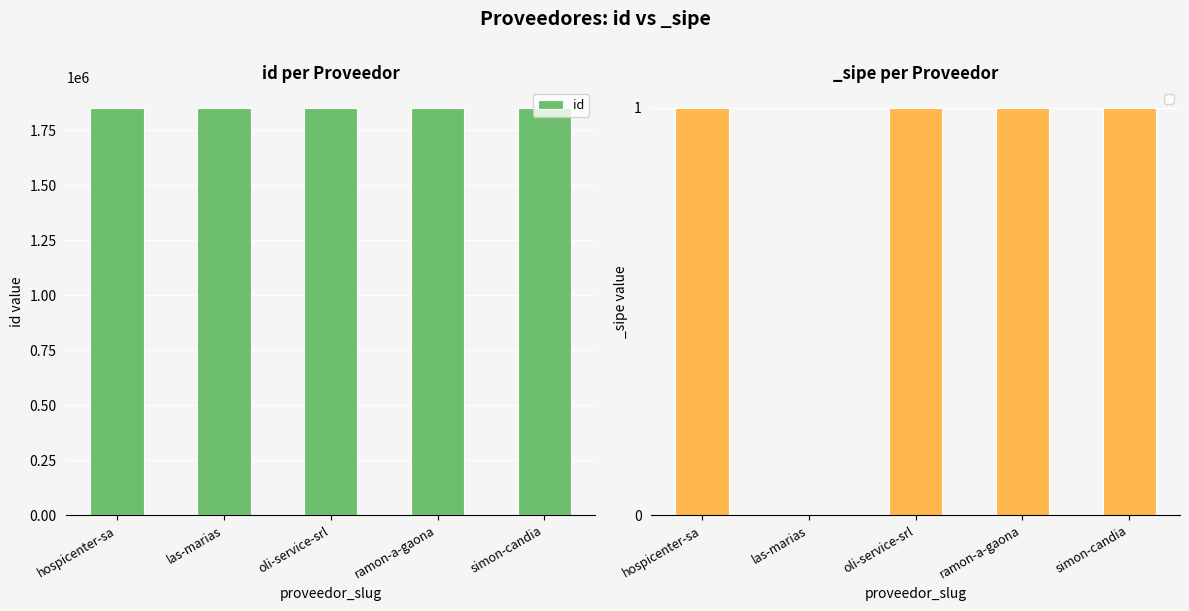

How many values are below 1853319?

2